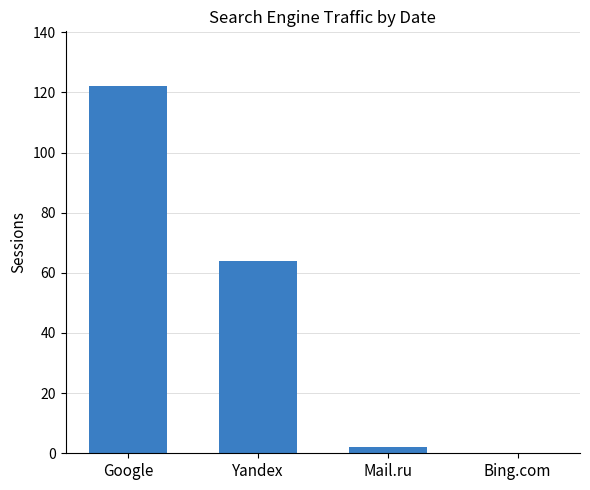

At which label is the value closest to 61?

Yandex